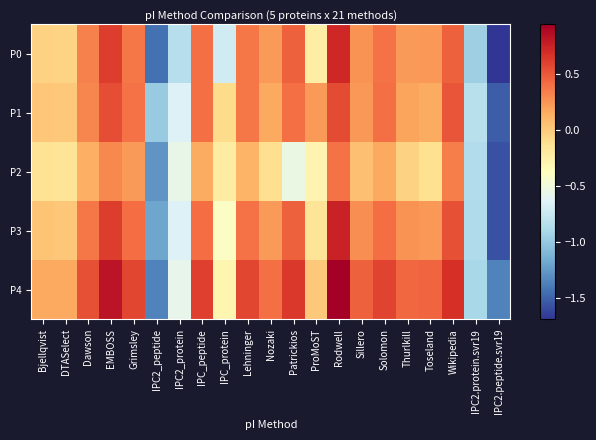

Reading left to right, extract all data points from this chart.

P0: Bjellqvist=-0.0	DTASelect=-0.1	Dawson=0.3	EMBOSS=0.6	Grimsley=0.4	IPC2_peptide=-1.4	IPC2_protein=-0.8	IPC_peptide=0.4	IPC_protein=-0.7	Lehninger=0.4	Nozaki=0.2	Patrickios=0.5	ProMoST=-0.2	Rodwell=0.7	Sillero=0.3	Solomon=0.4	Thurlkill=0.2	Toseland=0.2	Wikipedia=0.5	IPC2.protein.svr19=-1.0	IPC2.peptide.svr19=-1.7
P1: Bjellqvist=0.0	DTASelect=0.0	Dawson=0.3	EMBOSS=0.5	Grimsley=0.4	IPC2_peptide=-1.0	IPC2_protein=-0.7	IPC_peptide=0.4	IPC_protein=-0.1	Lehninger=0.4	Nozaki=0.2	Patrickios=0.4	ProMoST=0.2	Rodwell=0.6	Sillero=0.2	Solomon=0.4	Thurlkill=0.2	Toseland=0.2	Wikipedia=0.5	IPC2.protein.svr19=-0.8	IPC2.peptide.svr19=-1.5
P2: Bjellqvist=-0.1	DTASelect=-0.2	Dawson=0.1	EMBOSS=0.3	Grimsley=0.2	IPC2_peptide=-1.3	IPC2_protein=-0.6	IPC_peptide=0.2	IPC_protein=-0.2	Lehninger=0.1	Nozaki=-0.1	Patrickios=-0.6	ProMoST=-0.3	Rodwell=0.4	Sillero=0.0	Solomon=0.2	Thurlkill=-0.0	Toseland=-0.1	Wikipedia=0.3	IPC2.protein.svr19=-0.9	IPC2.peptide.svr19=-1.6
P3: Bjellqvist=0.0	DTASelect=0.0	Dawson=0.4	EMBOSS=0.6	Grimsley=0.4	IPC2_peptide=-1.2	IPC2_protein=-0.7	IPC_peptide=0.4	IPC_protein=-0.4	Lehninger=0.4	Nozaki=0.2	Patrickios=0.5	ProMoST=-0.2	Rodwell=0.8	Sillero=0.3	Solomon=0.4	Thurlkill=0.3	Toseland=0.2	Wikipedia=0.5	IPC2.protein.svr19=-0.9	IPC2.peptide.svr19=-1.6
P4: Bjellqvist=0.2	DTASelect=0.2	Dawson=0.5	EMBOSS=0.8	Grimsley=0.6	IPC2_peptide=-1.4	IPC2_protein=-0.6	IPC_peptide=0.6	IPC_protein=-0.3	Lehninger=0.6	Nozaki=0.4	Patrickios=0.6	ProMoST=0.0	Rodwell=0.9	Sillero=0.5	Solomon=0.6	Thurlkill=0.4	Toseland=0.4	Wikipedia=0.7	IPC2.protein.svr19=-0.9	IPC2.peptide.svr19=-1.4